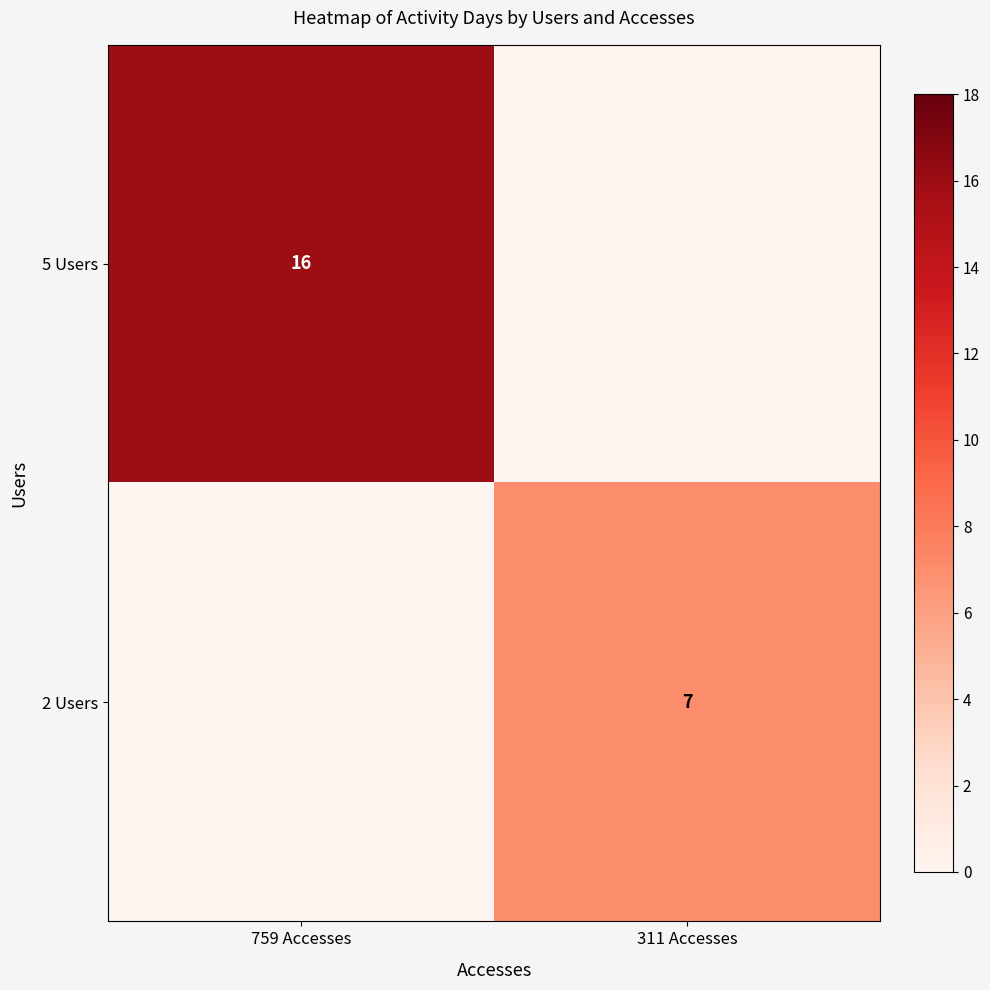

Which label corresponds to the smallest value in the chart?

311 Accesses